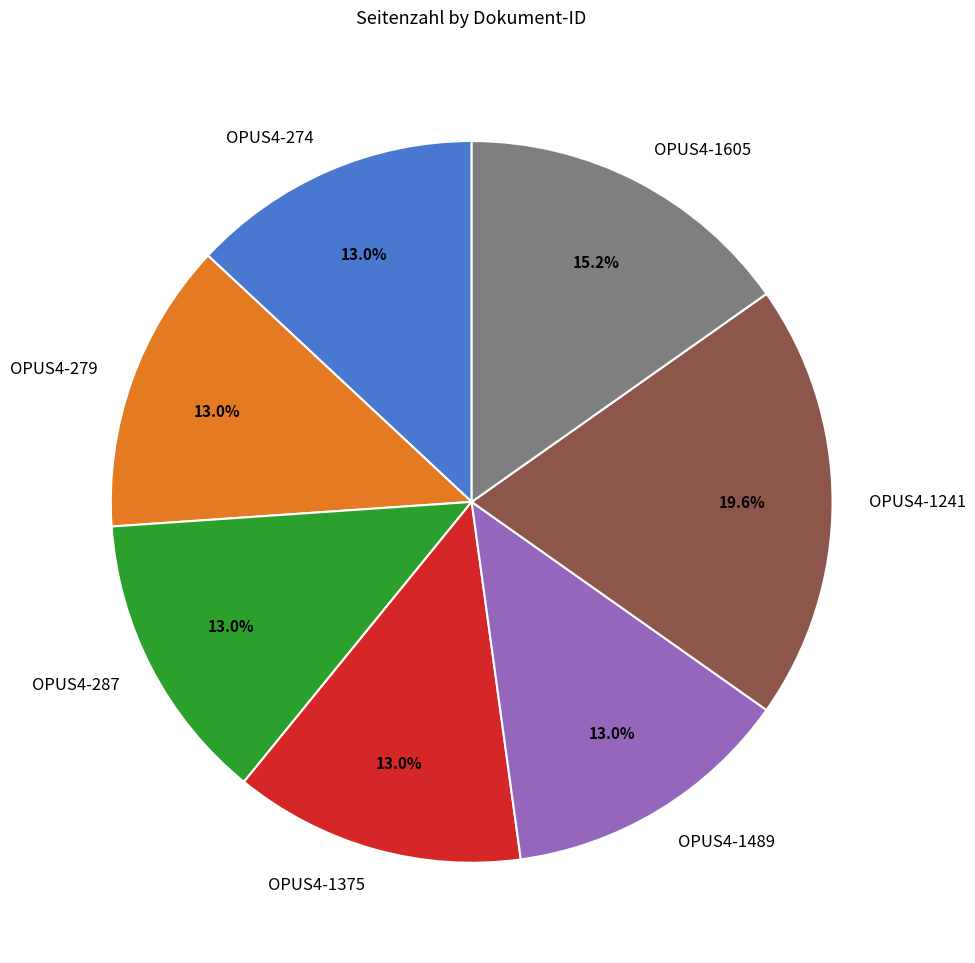

What percentage do OPUS4-1375 and OPUS4-1605 together represent?

28.3%